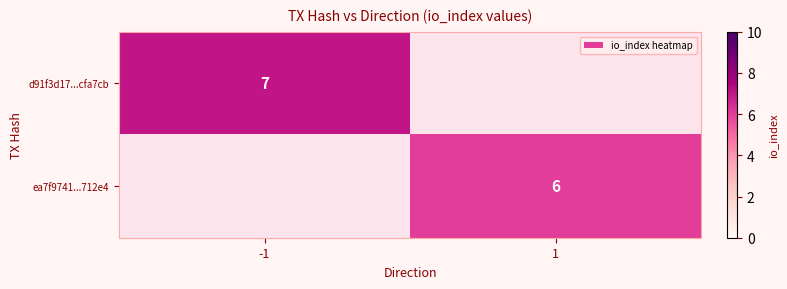

Is it true that d91f3d17...cfa7cb equals 4.5 at -1?

False